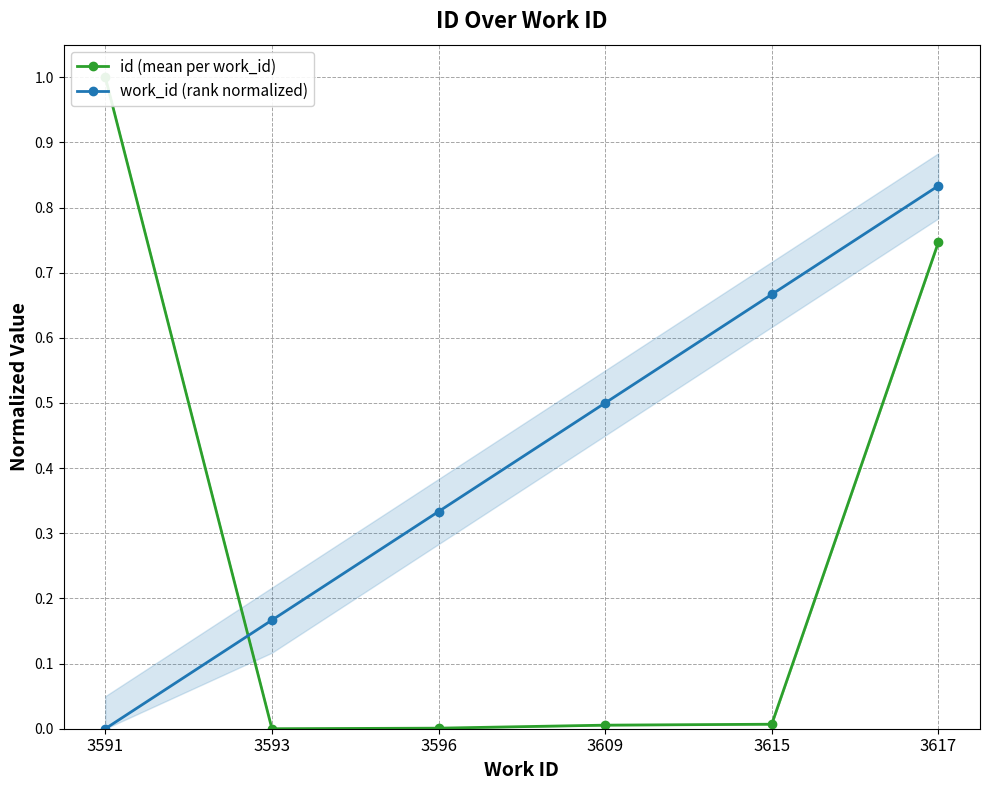

How many categories are shown in the chart?

6